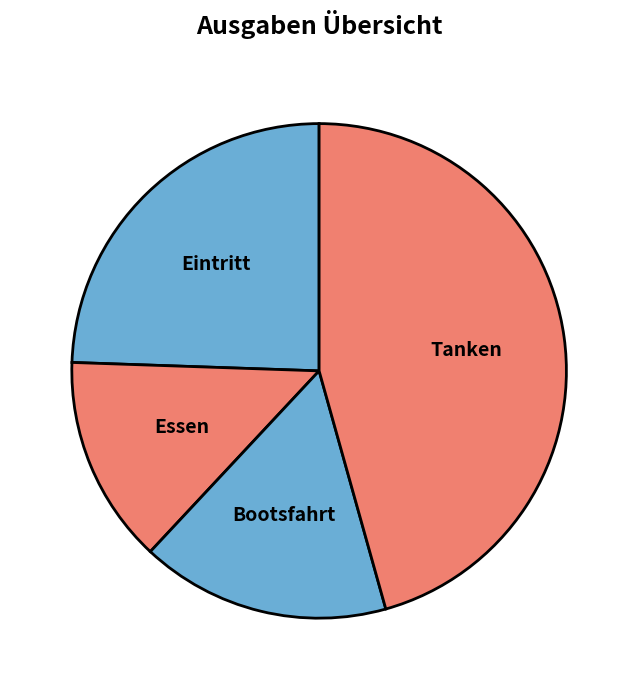

Rank the categories by value from highest to lowest.

Tanken, Eintritt, Bootsfahrt, Essen